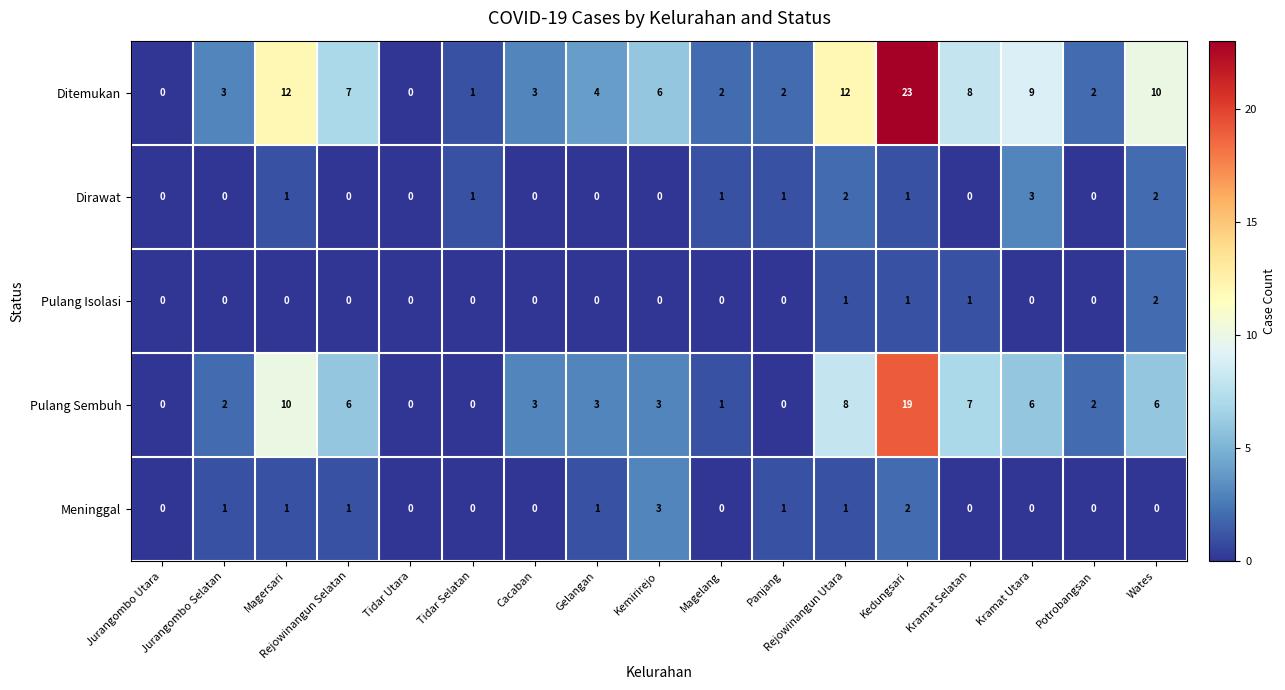

At which category is the sum across all series the highest?

Kedungsari